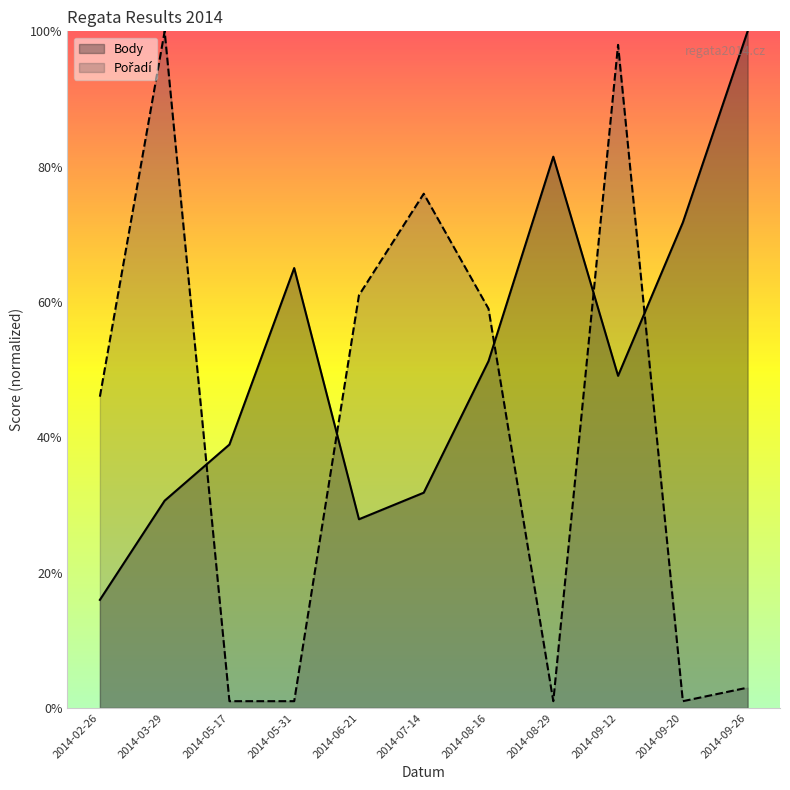

List the labels in order of Pořadí value, smallest first.

2014-05-17, 2014-05-31, 2014-08-29, 2014-09-20, 2014-09-26, 2014-02-26, 2014-08-16, 2014-06-21, 2014-07-14, 2014-09-12, 2014-03-29